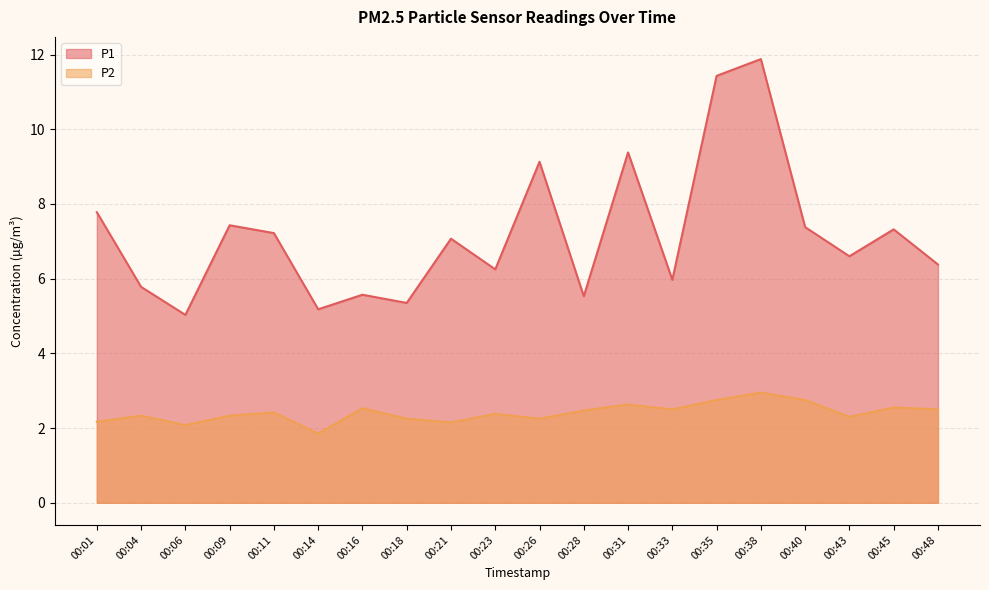

Which category has the lowest value across all series?

00:14